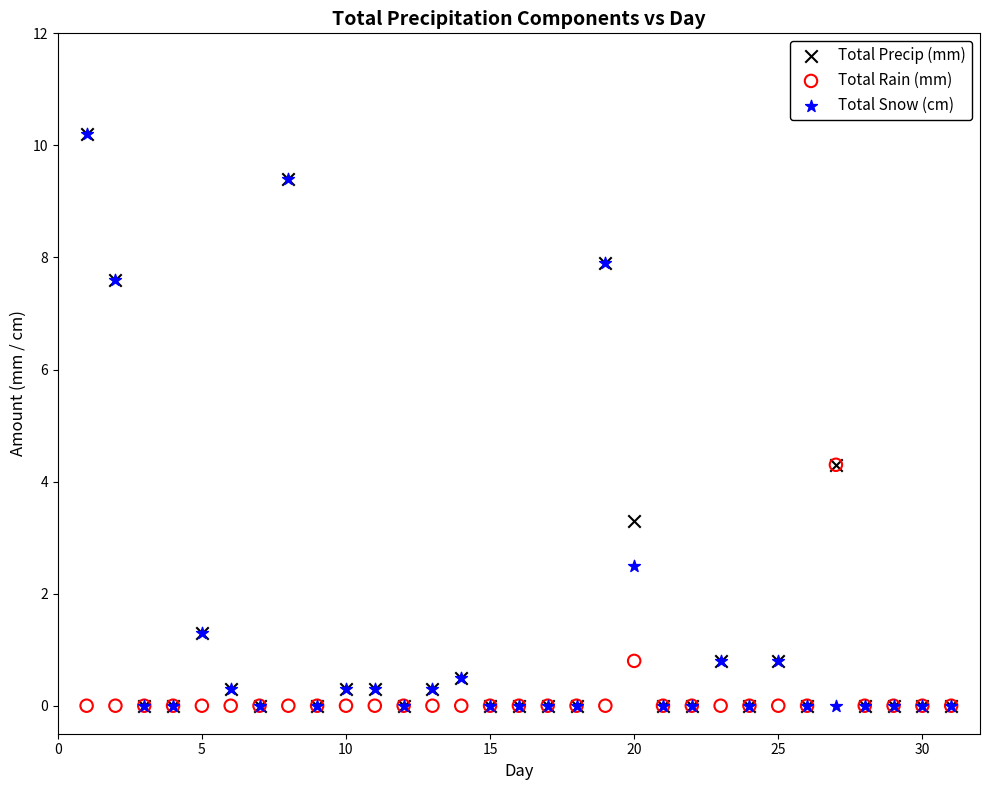

In the Total Rain (mm) series, what Y value is closest to 2?

0.8